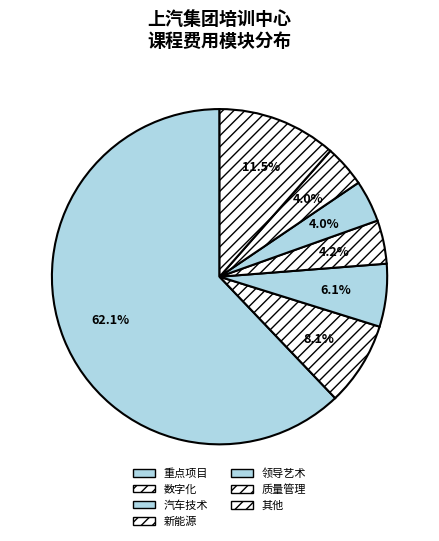

Which slice is the largest?

重点项目